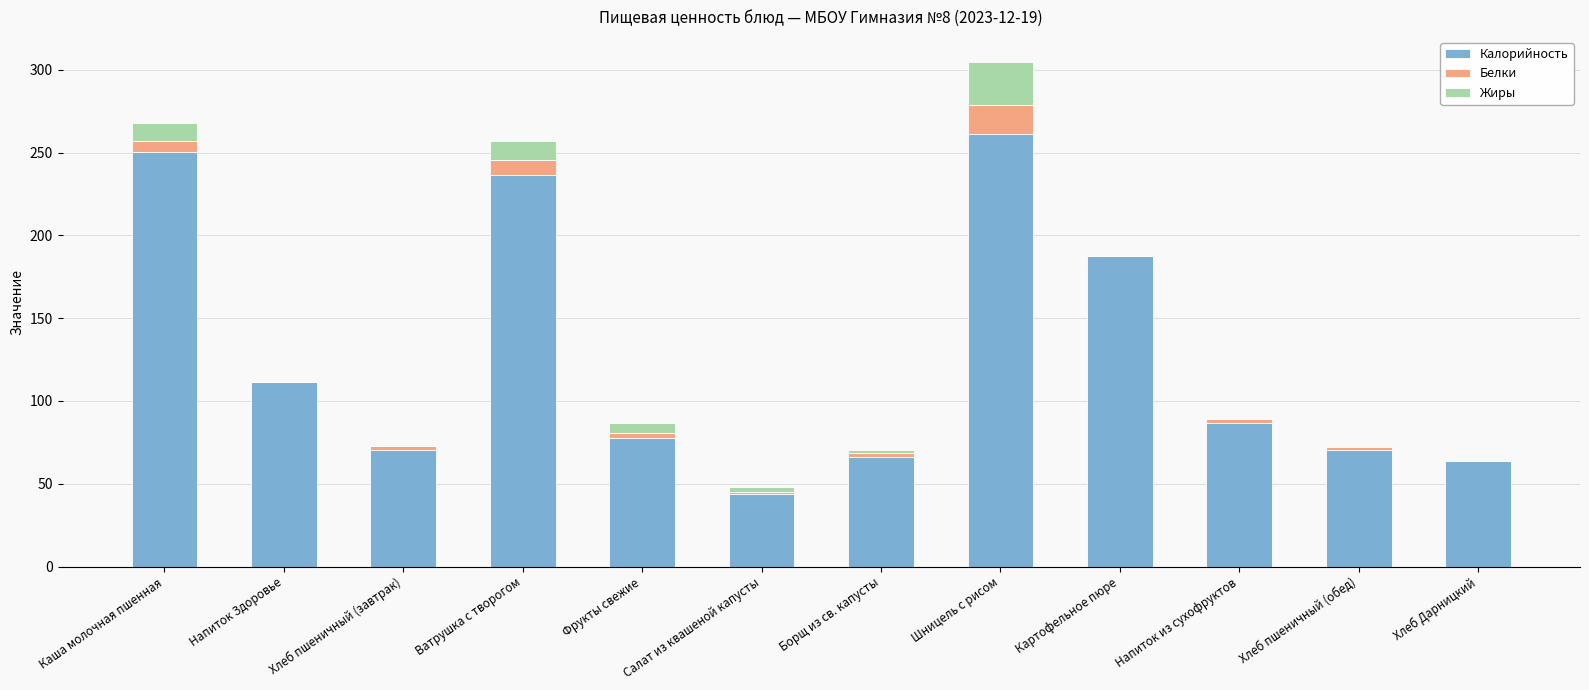

At which label does Калорийность reach its peak?

Шницель с рисом